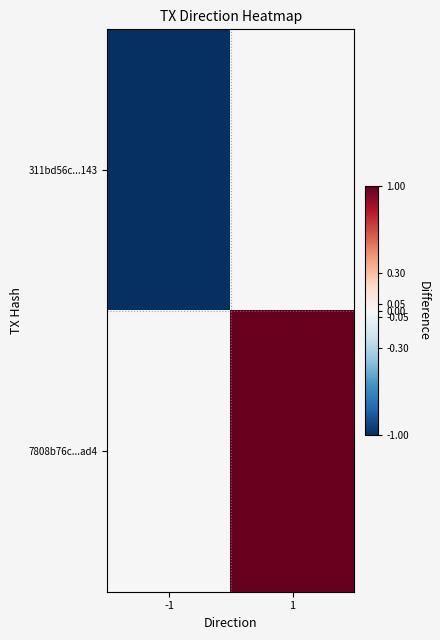

At 1, list the series in order from smallest to largest.

311bd56c...143, 7808b76c...ad4